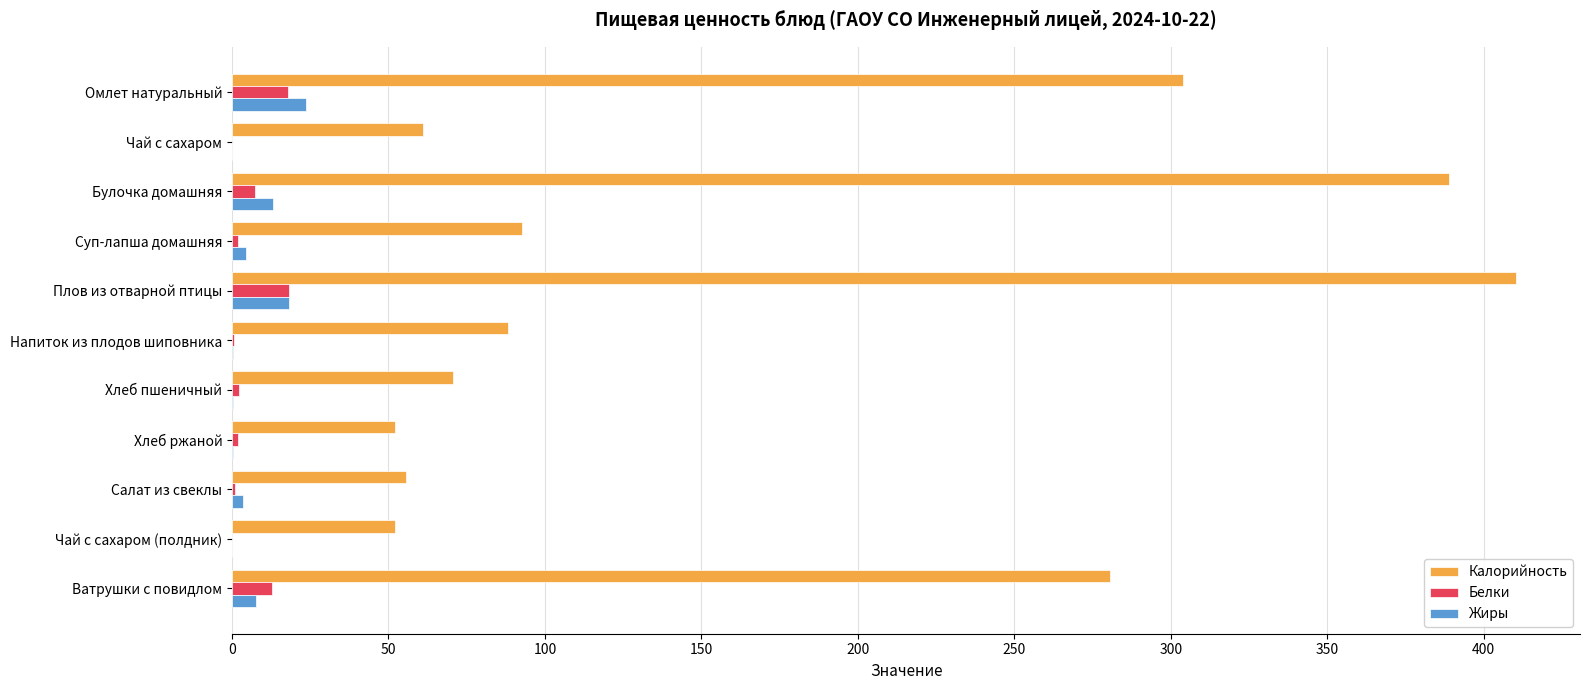

Which series changed the most between Плов из отварной птицы and Салат из свеклы?

Калорийность